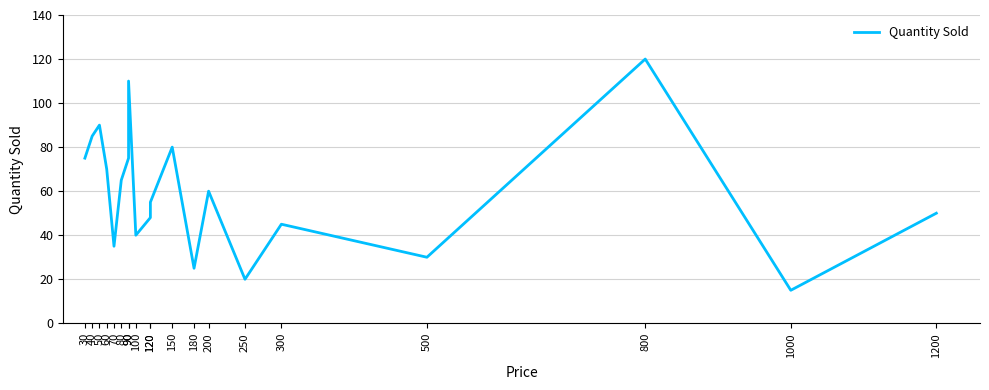

How many distinct data groups are displayed?

1